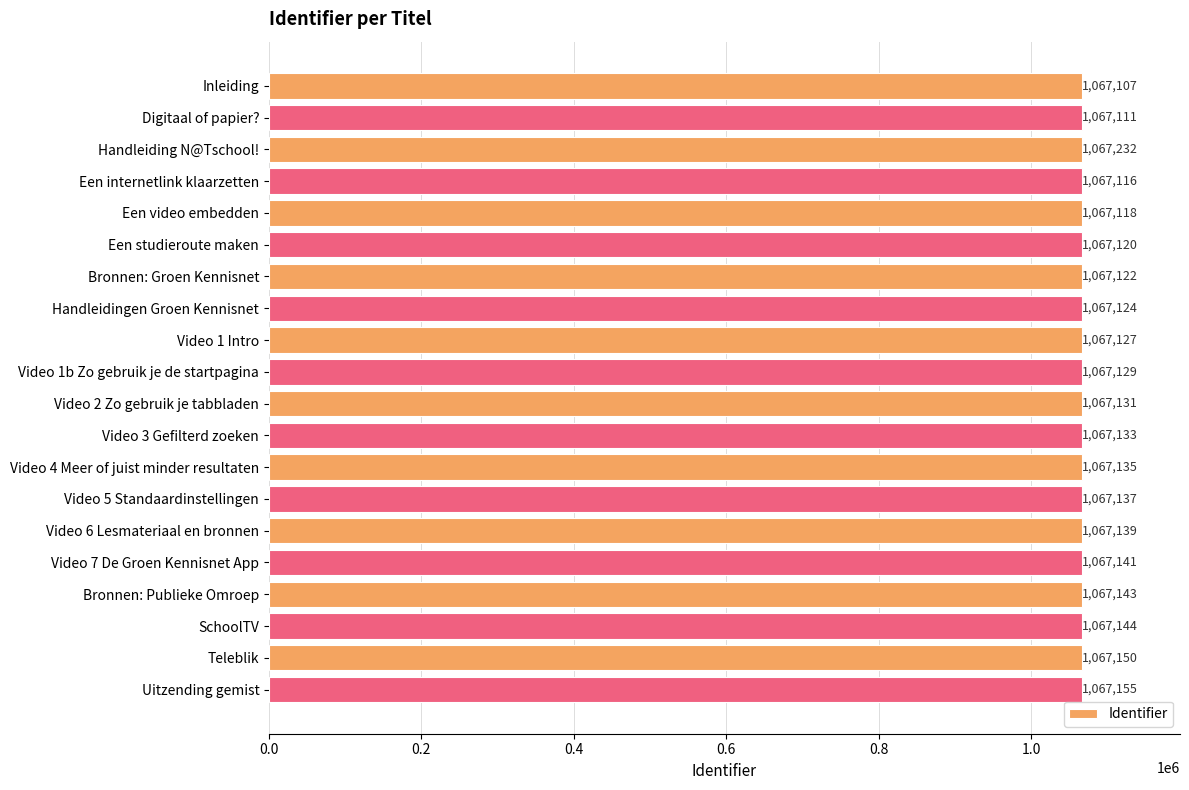

Rank the categories by value from lowest to highest.

Inleiding, Digitaal of papier?, Een internetlink klaarzetten, Een video embedden, Een studieroute maken, Bronnen: Groen Kennisnet, Handleidingen Groen Kennisnet, Video 1 Intro, Video 1b Zo gebruik je de startpagina, Video 2 Zo gebruik je tabbladen, Video 3 Gefilterd zoeken, Video 4 Meer of juist minder resultaten, Video 5 Standaardinstellingen, Video 6 Lesmateriaal en bronnen, Video 7 De Groen Kennisnet App, Bronnen: Publieke Omroep, SchoolTV, Teleblik, Uitzending gemist, Handleiding N@Tschool!